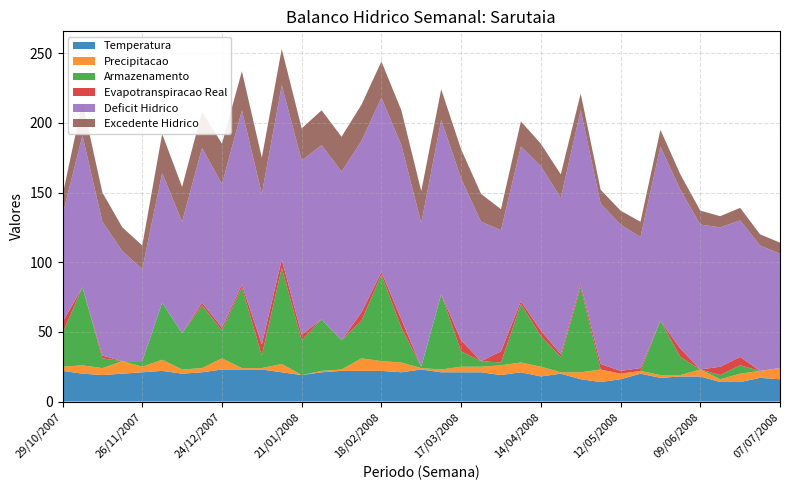

Reading left to right, transcribe all the data shown in this chart.

Temperatura: 22	20	19	20	21	22	20	21	23	23	23	21	19	21	22	22	22	21	23	21	21	21	19	21	18	20	16	14	16	20	17	18	18	14	14	17	16
Precipitacao: 3	6	5	9	4	8	3	3	8	1	1	6	0	1	1	9	7	7	1	2	4	4	7	7	7	1	5	9	4	2	2	1	5	2	6	5	8
Armazenamento: 24	56	7	0	4	41	26	45	20	58	9	69	25	37	21	27	62	25	1	54	11	4	2	42	22	11	61	0	0	0	39	13	0	3	6	0	0
Evapotranspiracao Real: 8	0	2	0	0	0	0	2	2	2	8	6	4	0	0	6	2	6	0	0	8	0	8	2	4	2	2	4	2	2	0	6	0	6	6	0	0
Deficit Hidrico: 77	109	96	79	66	93	80	111	103	125	108	125	125	125	121	123	125	125	103	125	116	100	87	111	118	112	125	115	105	94	125	114	104	100	98	90	82
Excedente Hidrico: 14	24	21	17	17	28	25	26	29	28	26	26	23	25	25	26	26	25	23	22	21	20	15	18	16	17	12	10	10	11	12	11	10	8	9	8	8